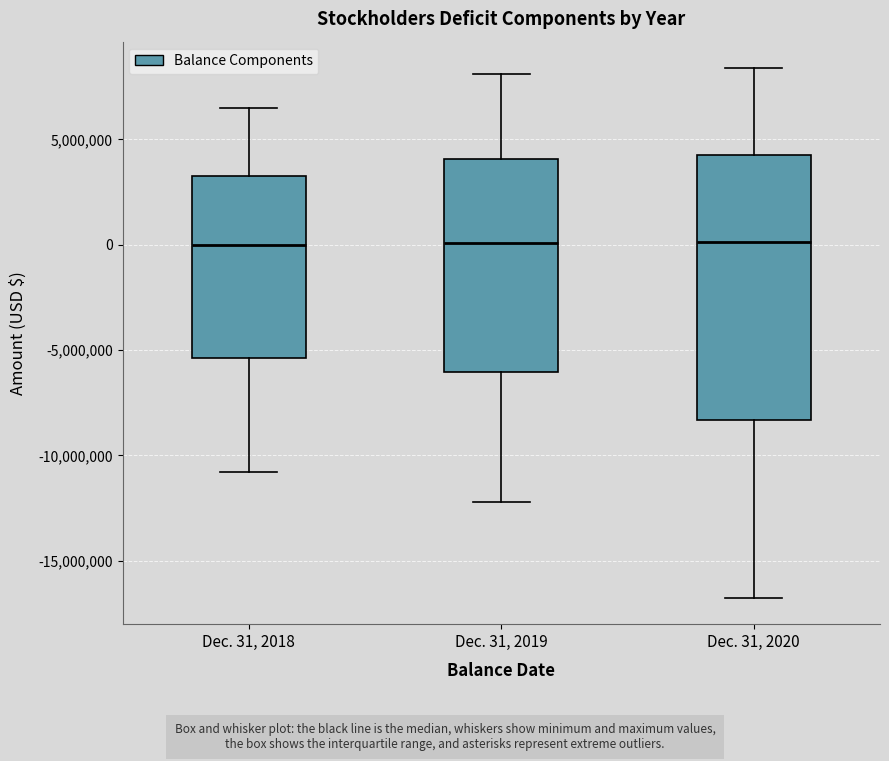

Reading left to right, read every box against the y-axis: the position of its median line, the range the box covers, and the ends of its whiskers. The values are not printed on the chart, so give them approximately, as read against the axis.

Dec. 31, 2018: median 0, box -5500000 to 3500000, whiskers -11000000 to 6500000
Dec. 31, 2019: median 0, box -6000000 to 4000000, whiskers -12000000 to 8000000
Dec. 31, 2020: median 0, box -8500000 to 4500000, whiskers -17000000 to 8500000